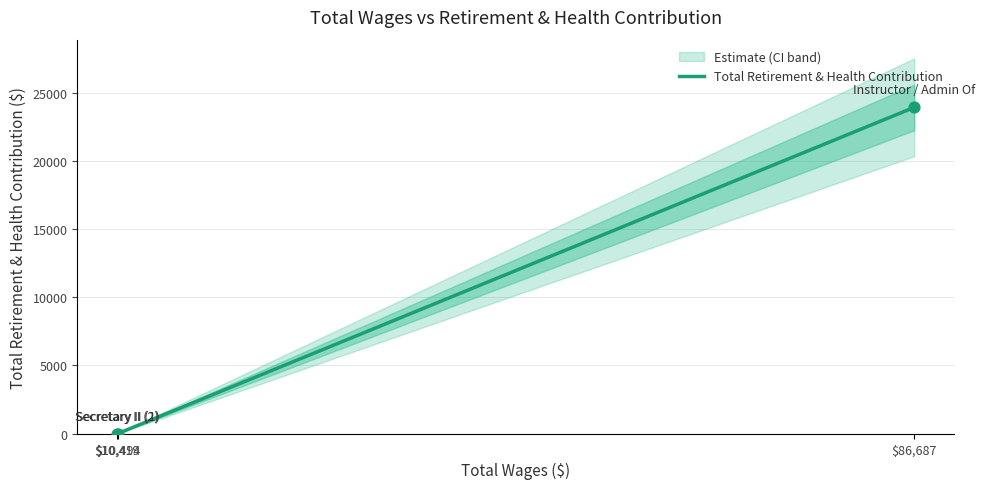

Between $10,494 and $86,687, which is larger?

$86,687